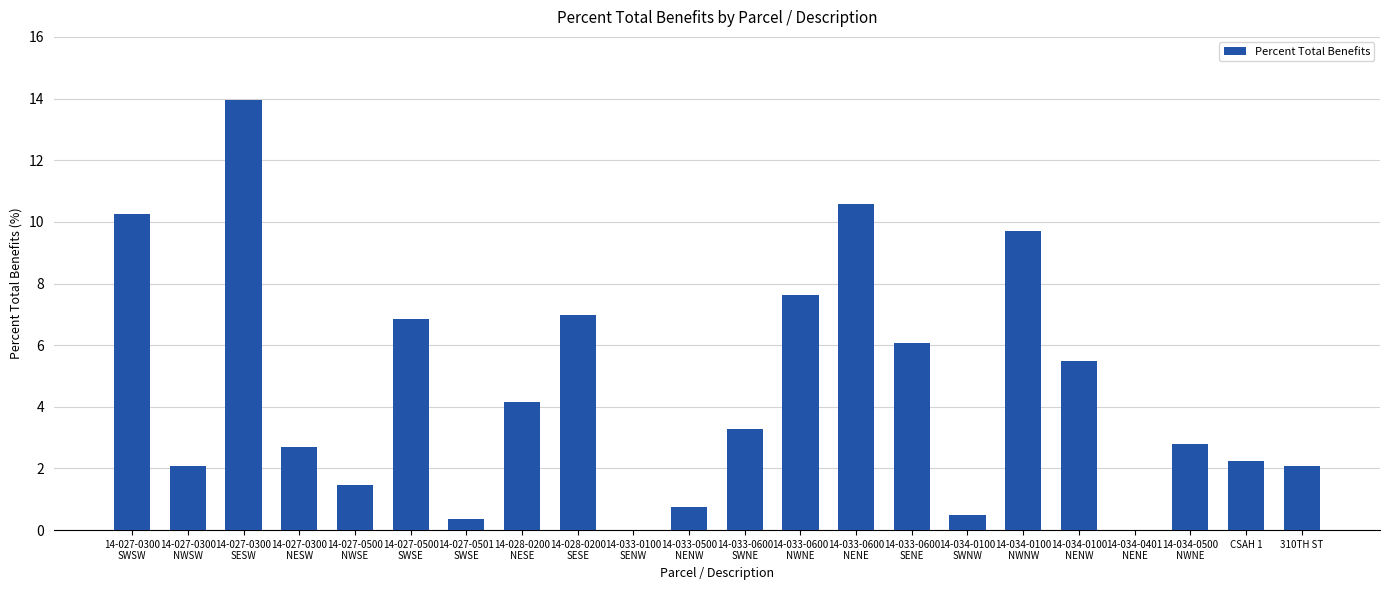

What is the maximum value shown in the chart?

14.0